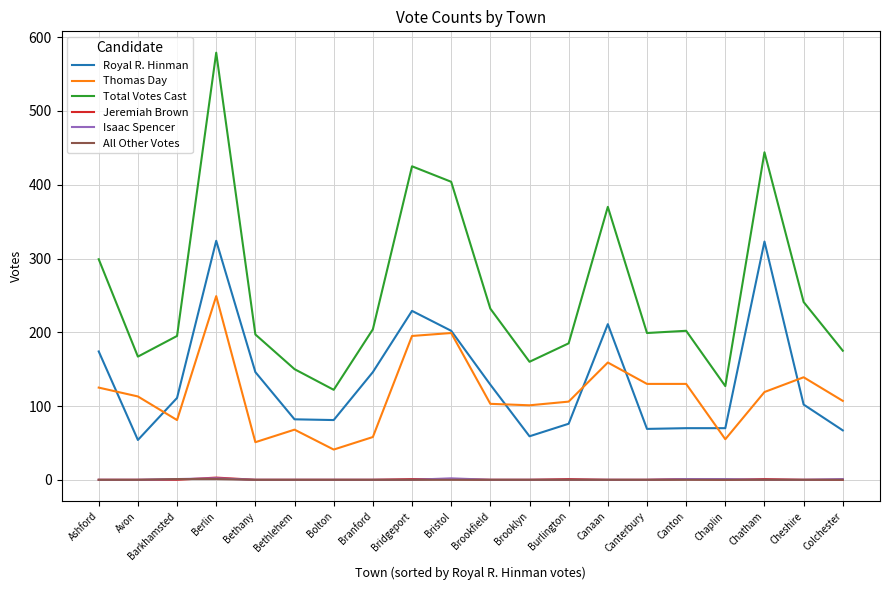

Where is the first local minimum for Royal R. Hinman?

Avon